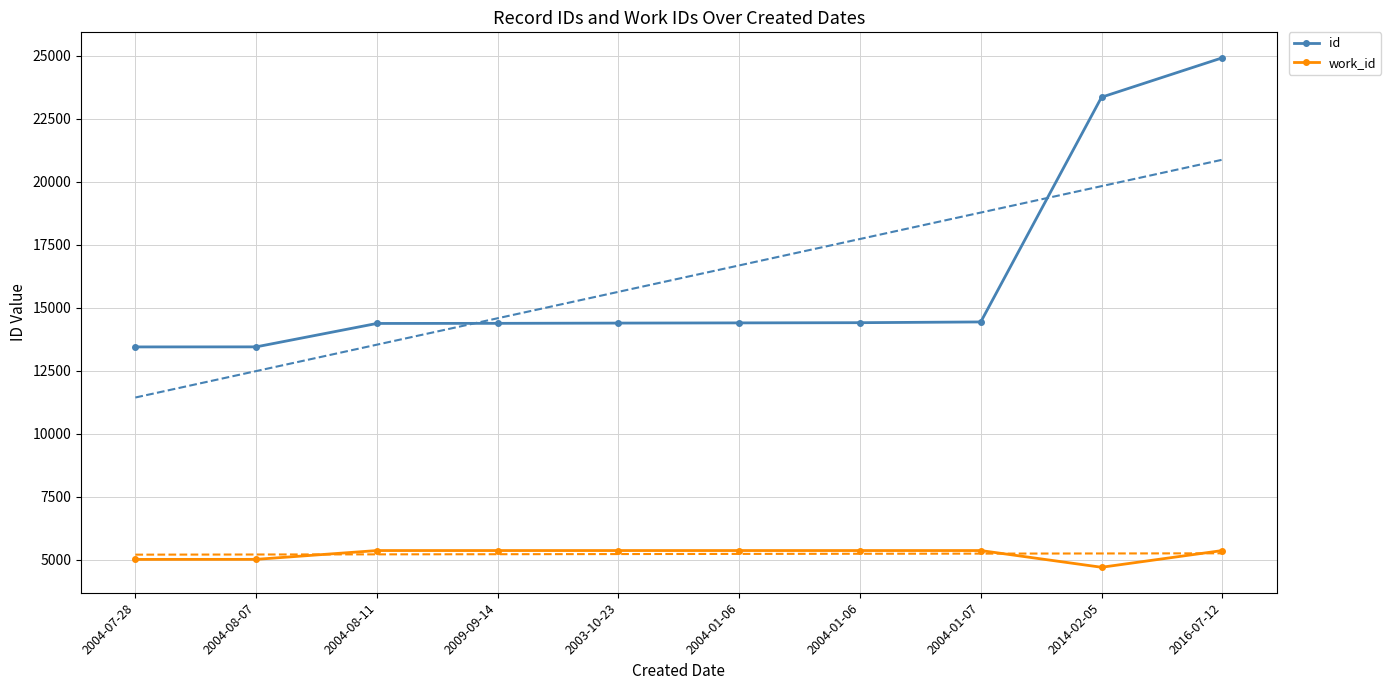

What is the label of the 1st point from the right?

2016-07-12